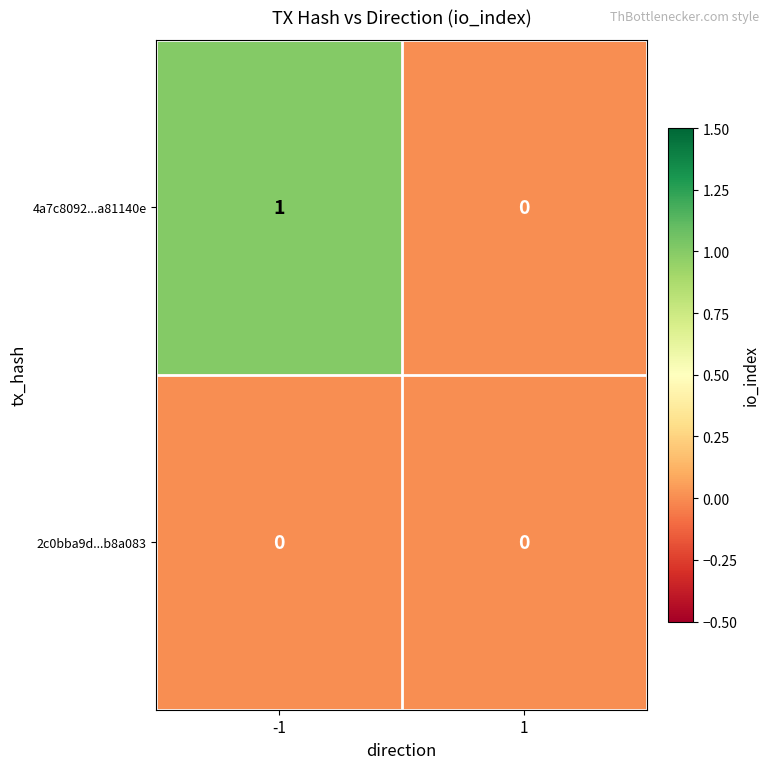

Which series has the largest total across all categories?

4a7c8092...a81140e